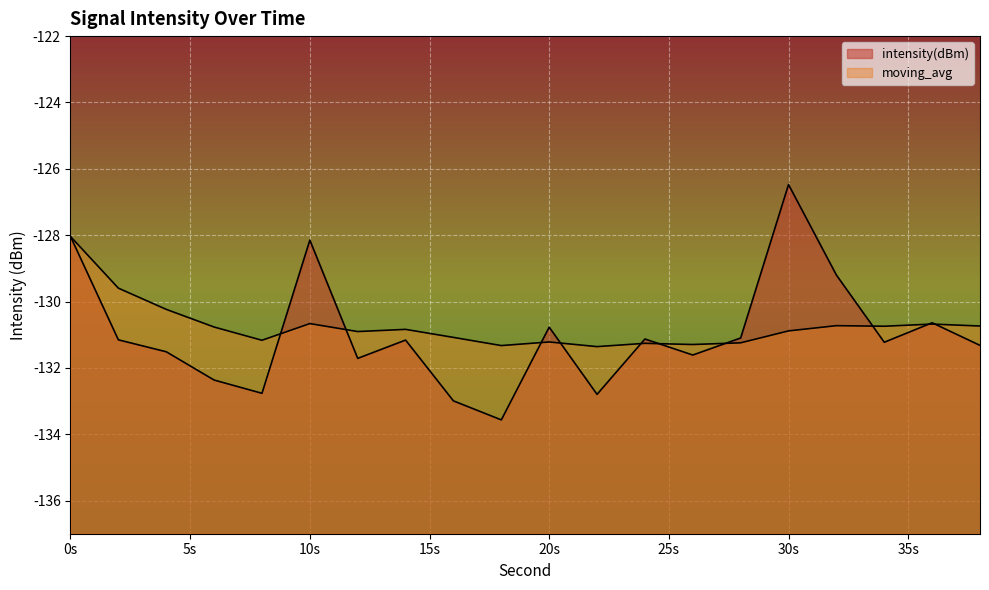

What is the average value of the moving_avg series?

-130.7